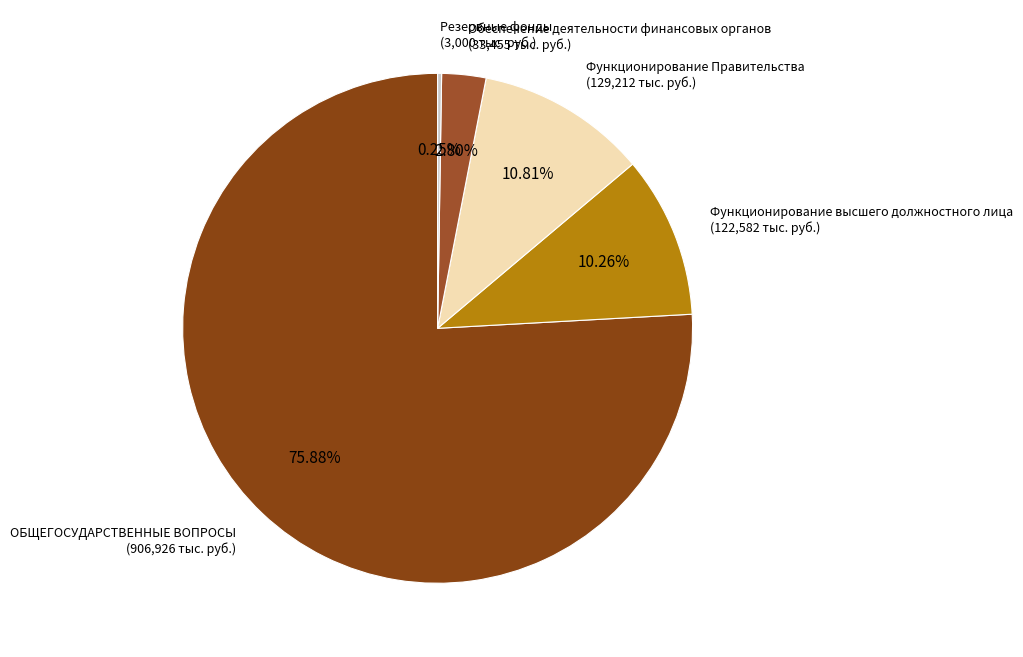

To the nearest percent, what is the combined percentage of ОБЩЕГОСУДАРСТВЕННЫЕ ВОПРОСЫ and Обеспечение деятельности финансовых органов?

79%